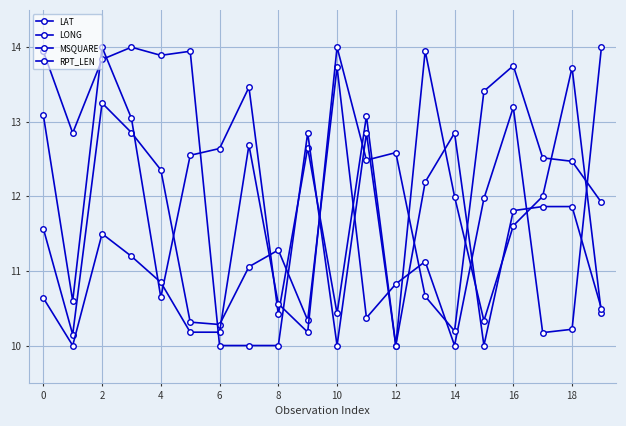

What is the value of the RPT_LEN point at the 13th from the left?

10.0